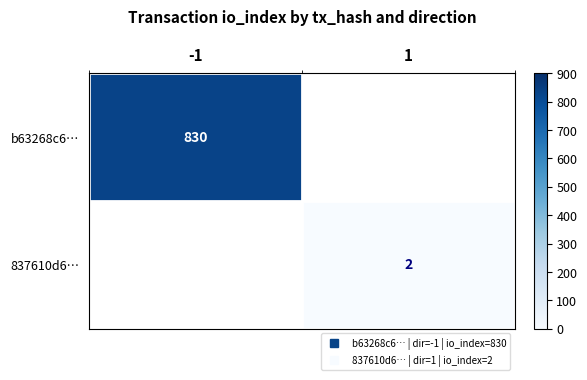

List the labels in order of 837610d6… value, largest first.

-1, 1